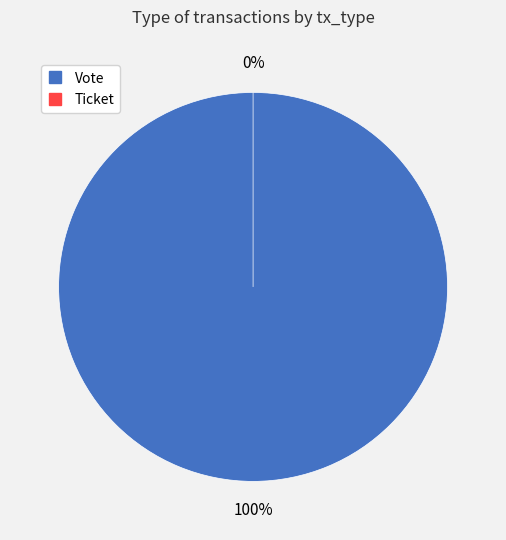

The Ticket slice represents 0% of the pie. True or false?

True